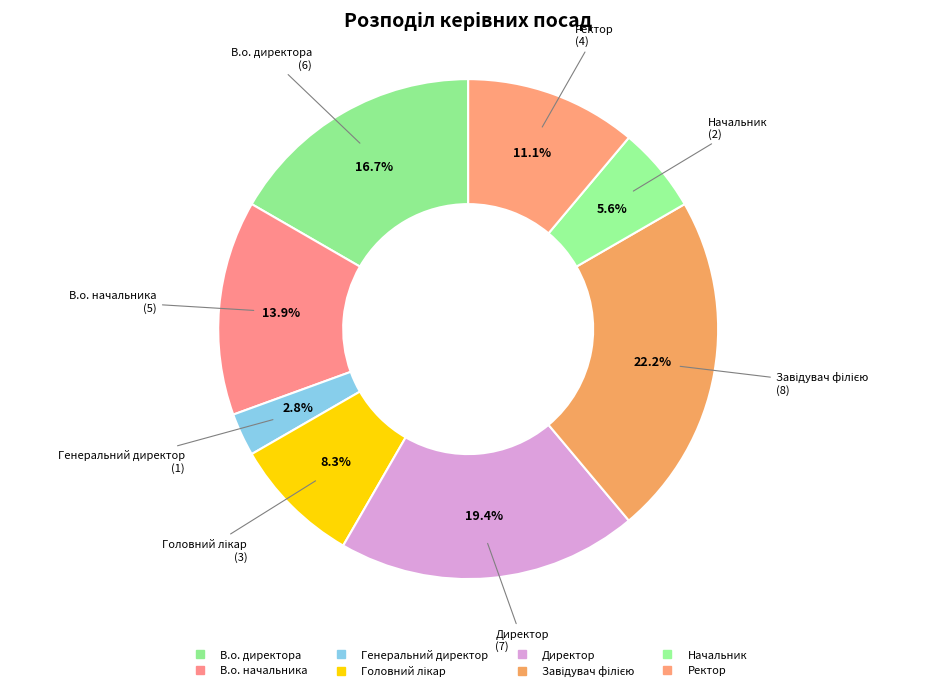

Do Генеральний директор and Завідувач філією together represent more than half of the pie?

No